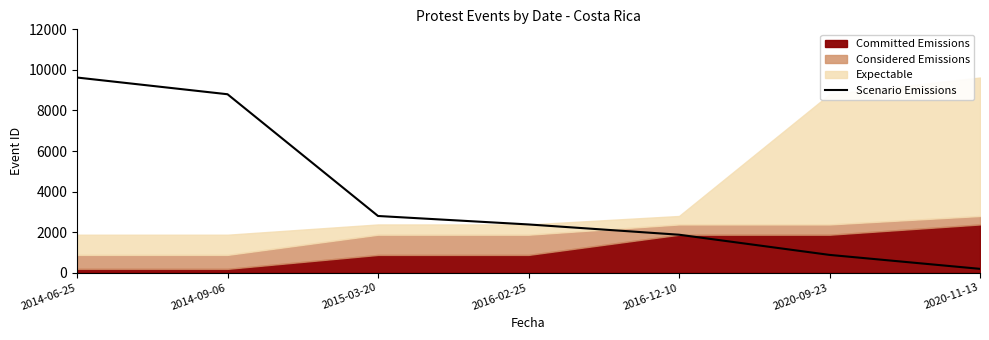

At which label is the value closest to 4908?

2015-03-20